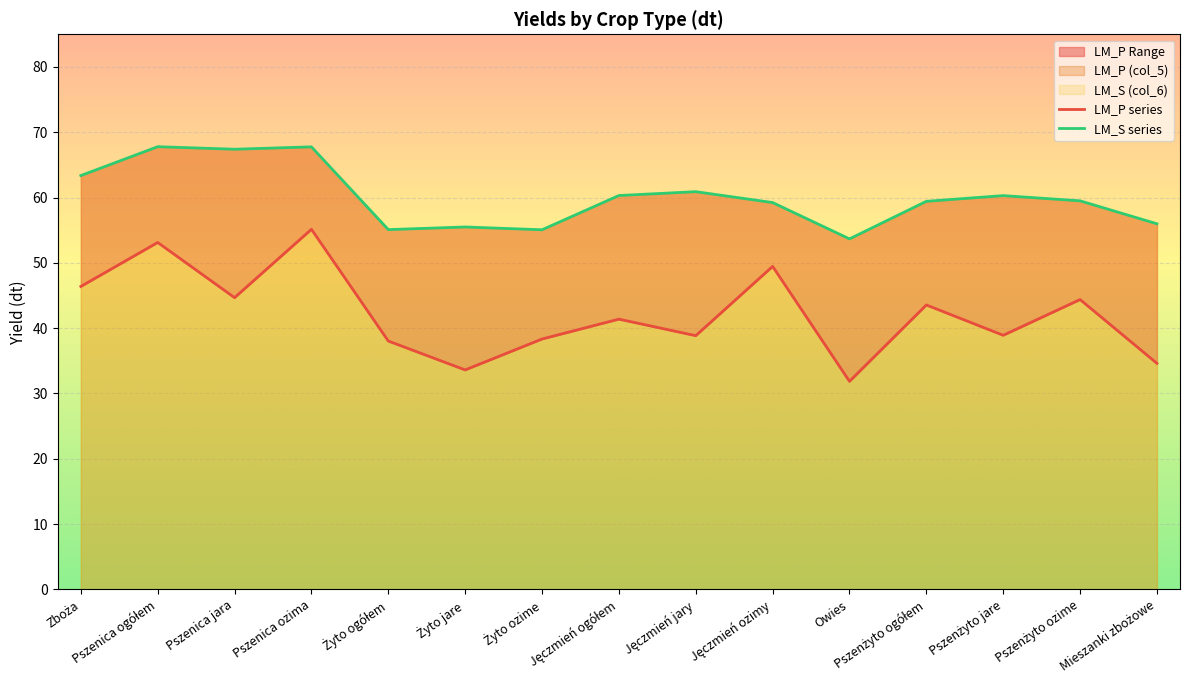

At which label does LM_P series reach its peak?

Pszenica ozima